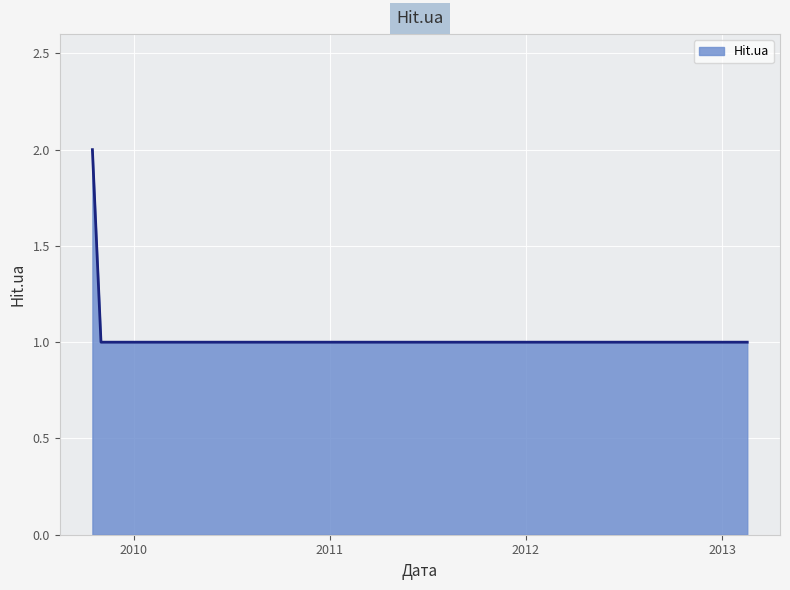

How many lines are shown in the chart?

1